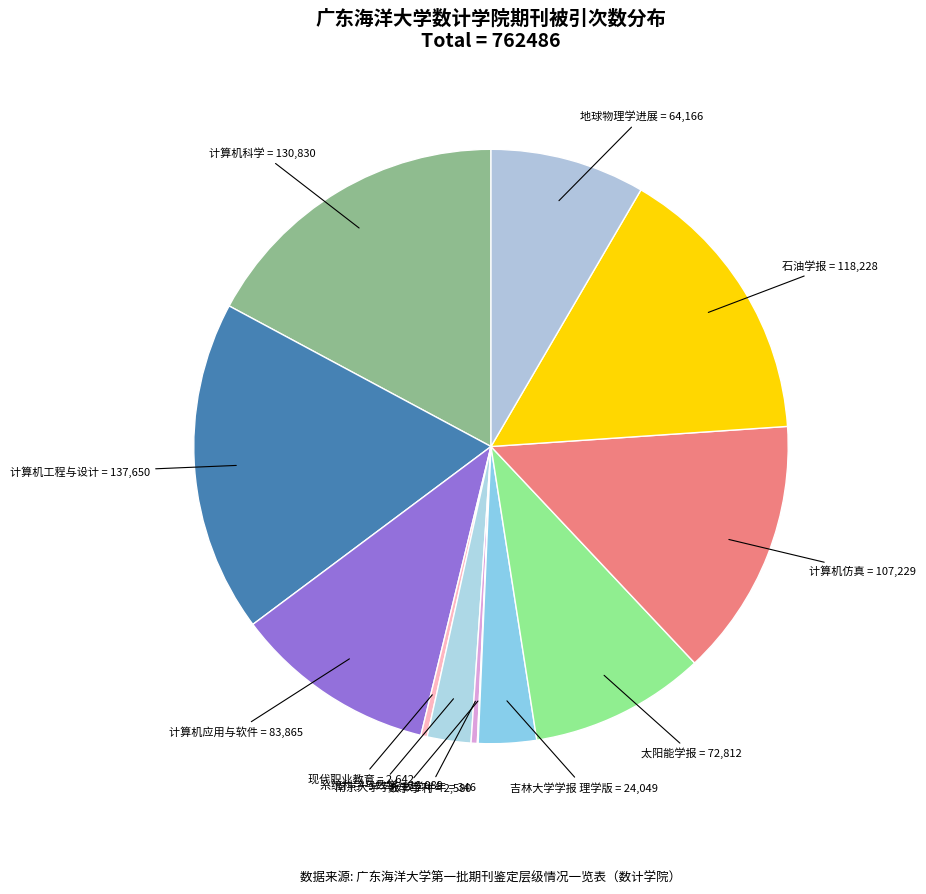

The 现代职业教育 slice represents 0% of the pie. True or false?

True